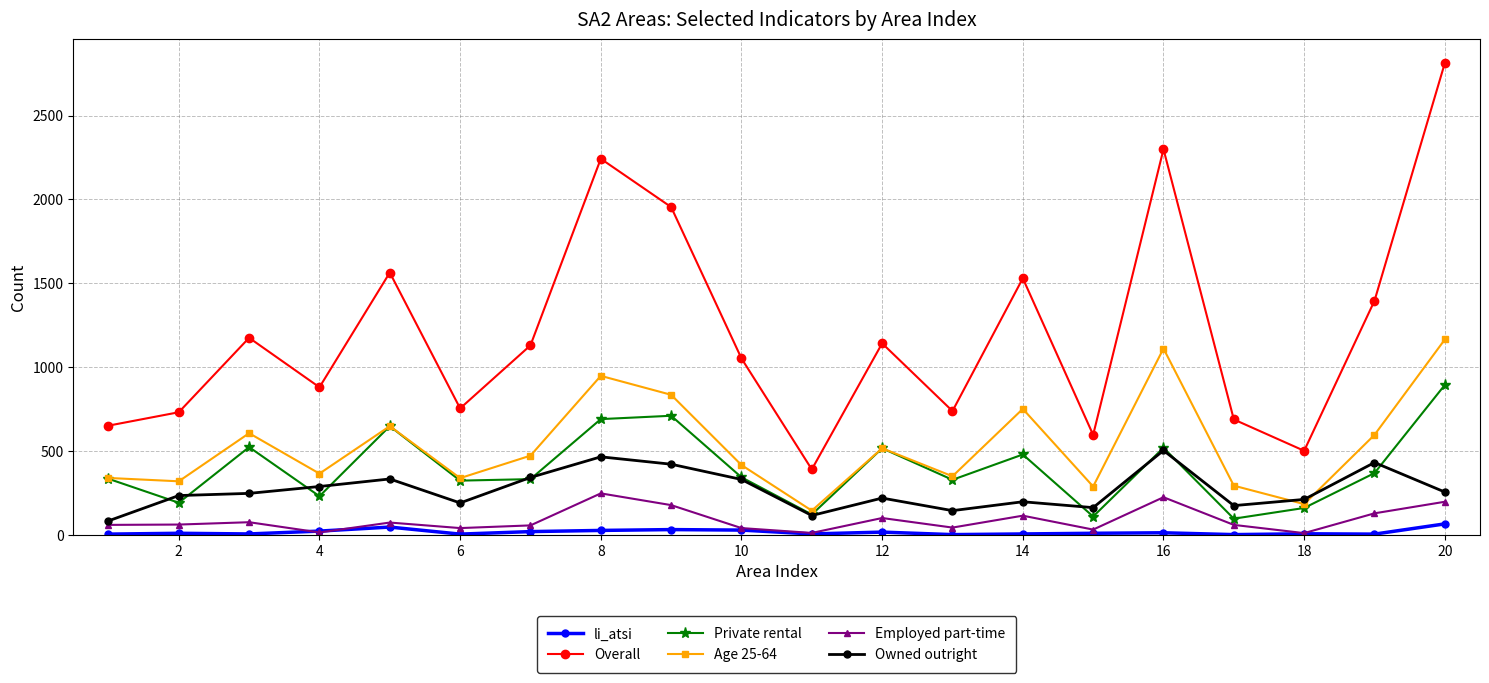

How many interior local peaks does the Overall series have?

6